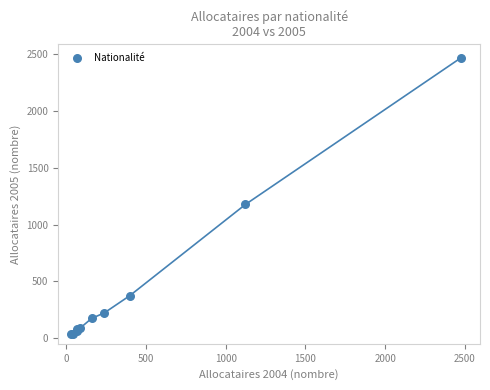

What Y value in the scatter plot is closest to 1250?

1177